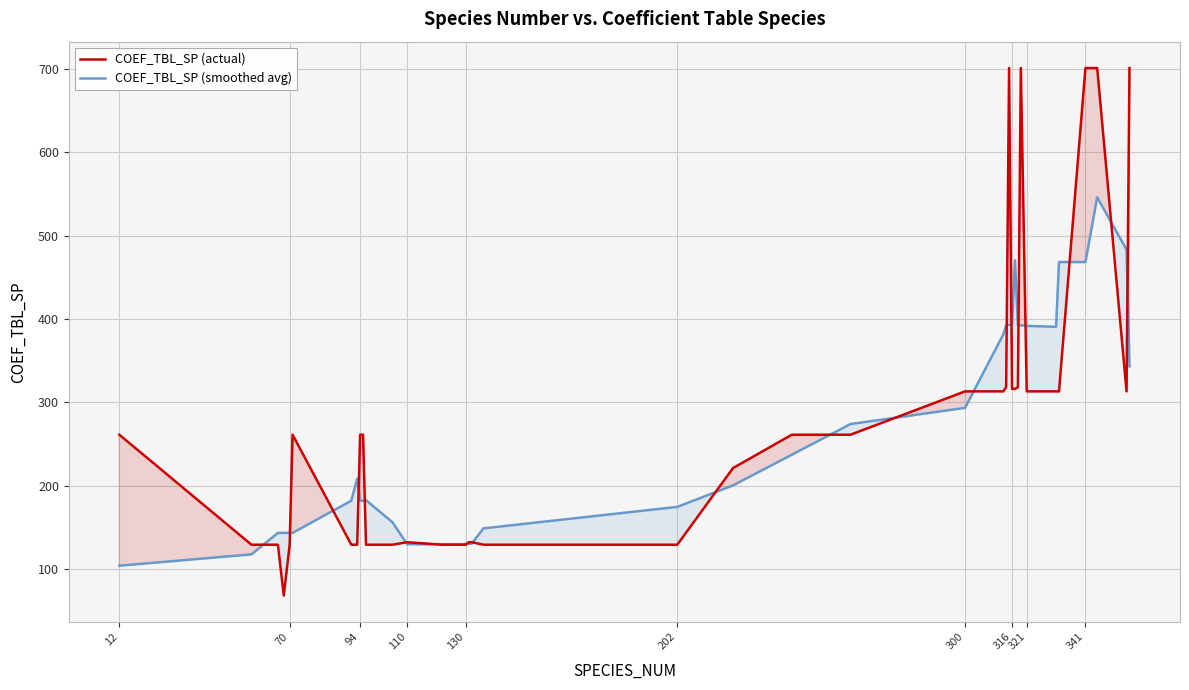

What is the smallest value displayed?

68.0